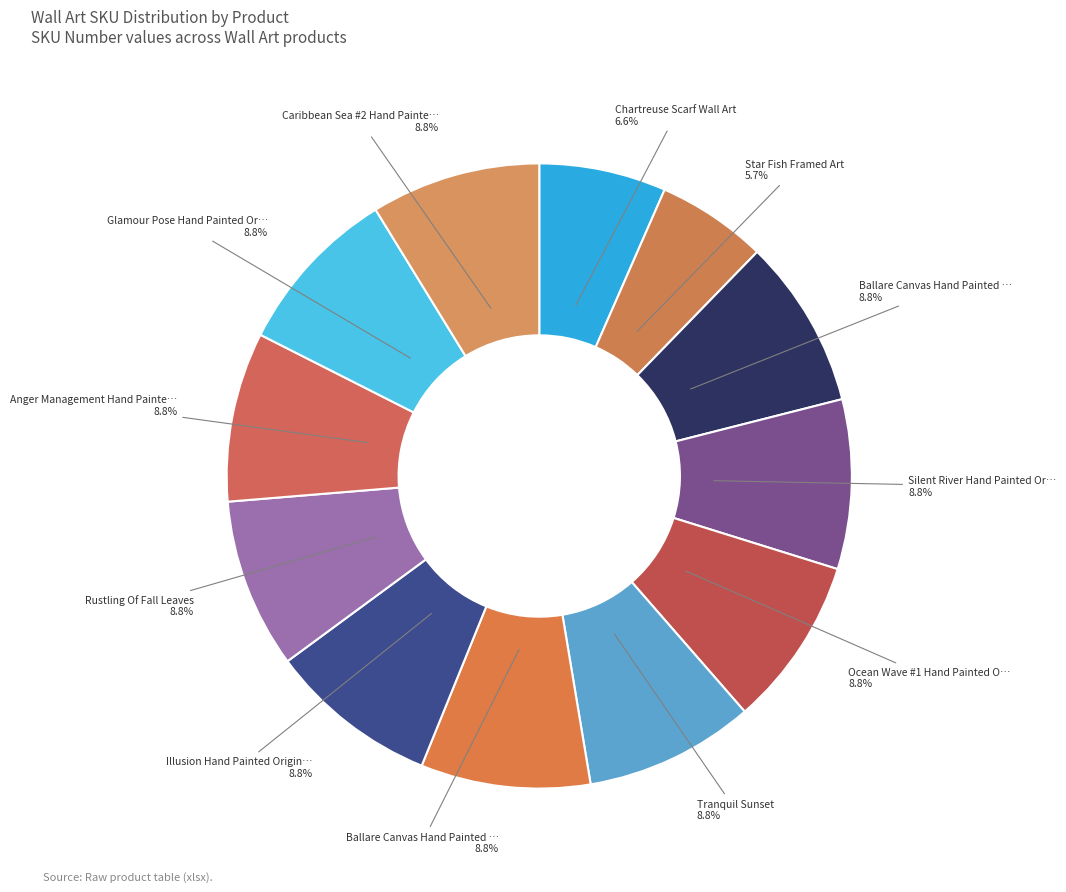

Rank the categories by value from highest to lowest.

Rustling Of Fall Leaves, Tranquil Sunset, Ocean Wave #1 Hand Painted Original Art, Glamour Pose Hand Painted Original Art, Anger Management Hand Painted Original Art, Caribbean Sea #2 Hand Painted Original Art, Silent River Hand Painted Original Art, Illusion Hand Painted Original Art, Ballare Canvas Hand Painted Original Art (Gold White), Ballare Canvas Hand Painted Original Art (Black Gold), Chartreuse Scarf Wall Art, Star Fish Framed Art